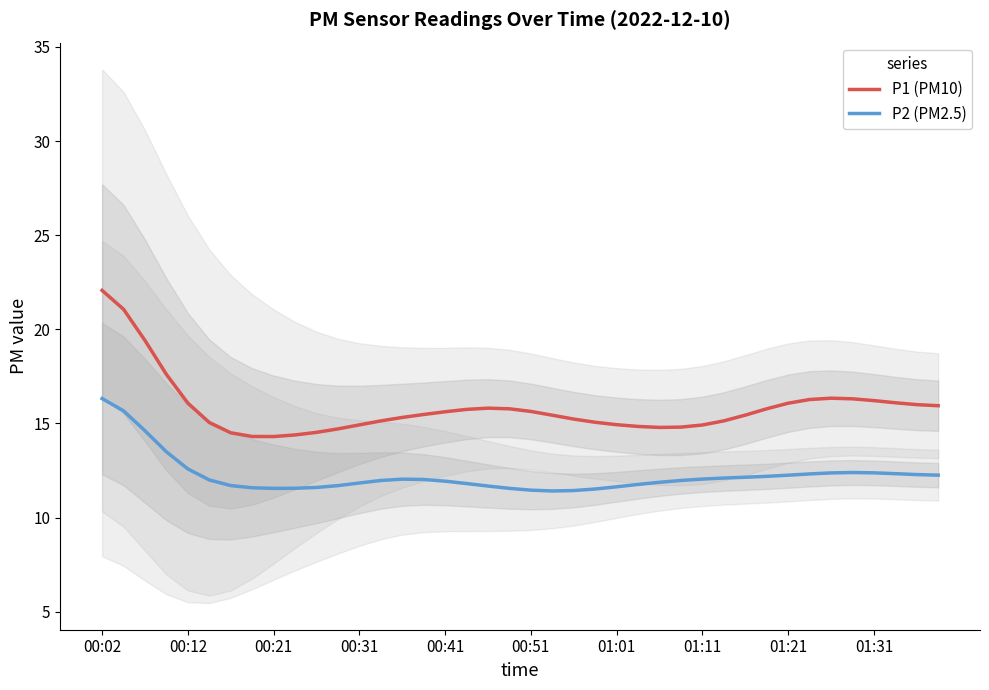

What value does the P1 (PM10) series have at 15?

15.5